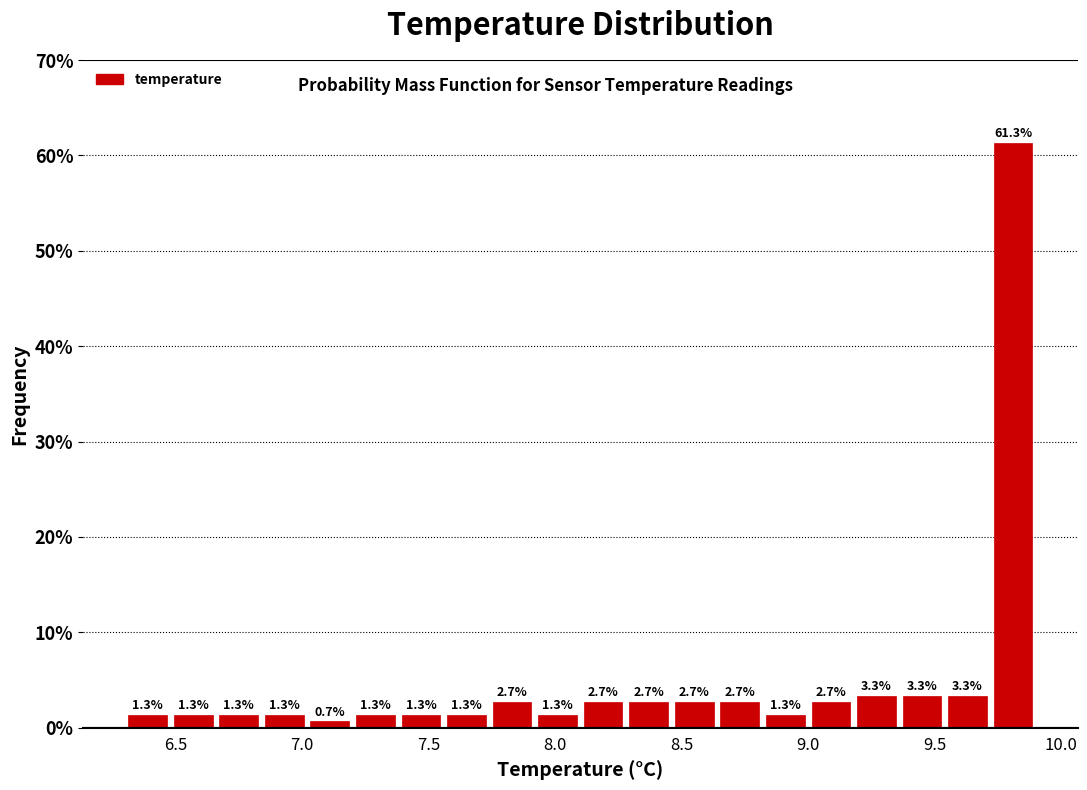

Read against the x-axis, roughly where is the centre of the tallest bar?

9.80